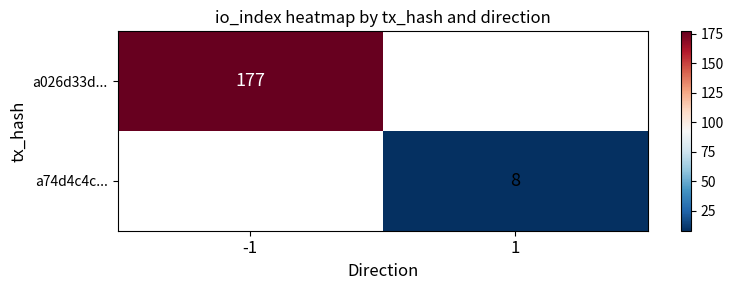

How many distinct data groups are displayed?

2